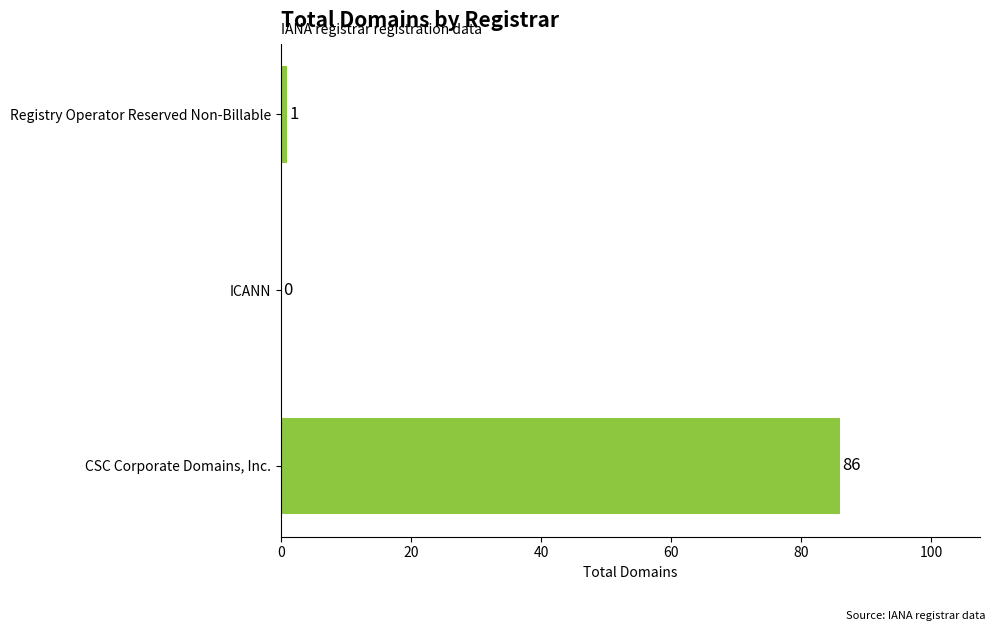

Are the bars horizontal?

Yes